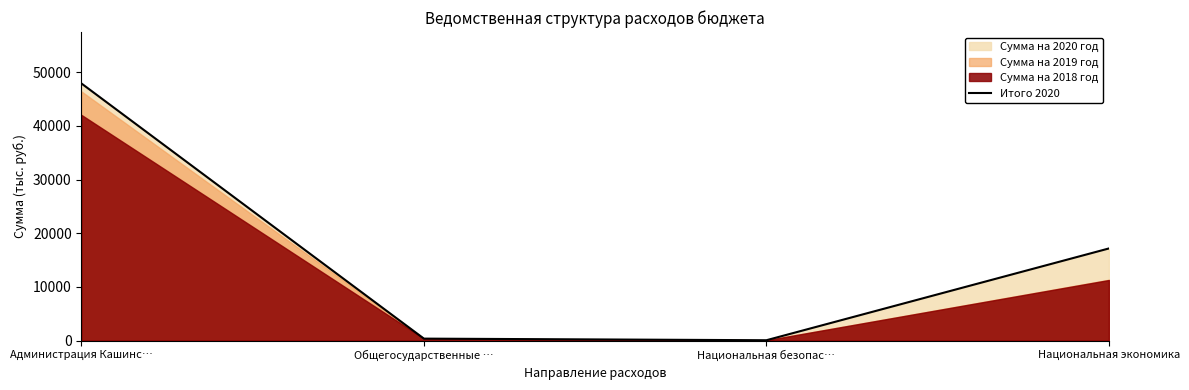

What is the sum of all values?

65486.7